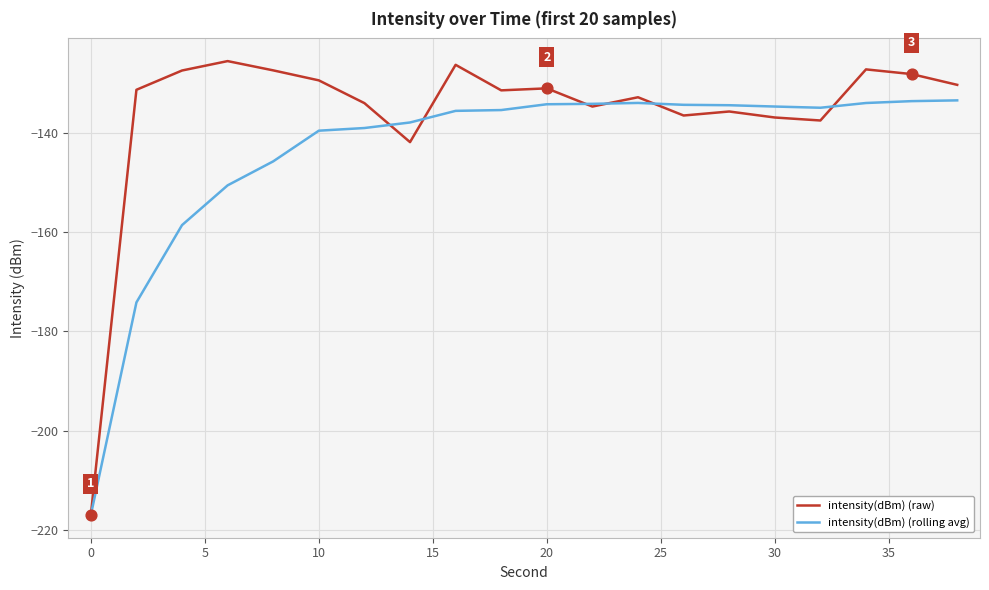

Which series has the largest total across all categories?

intensity(dBm) (raw)